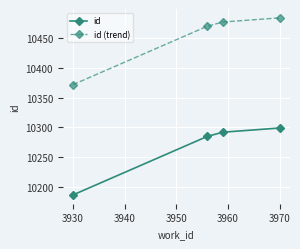

True or false: id has more than 0 points higher than both neighbors.

False